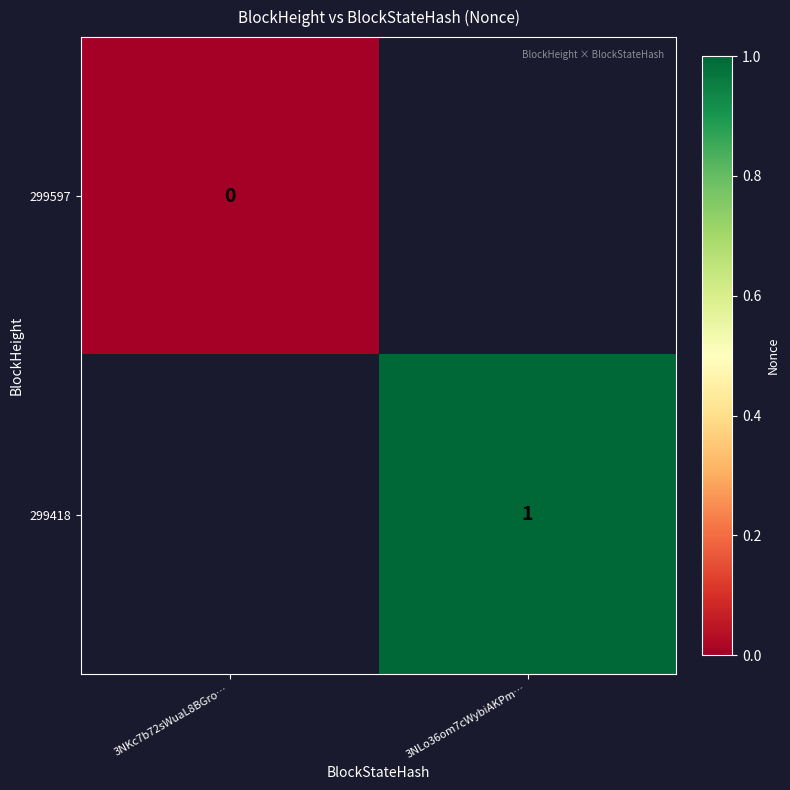

How many series are shown in this chart?

2